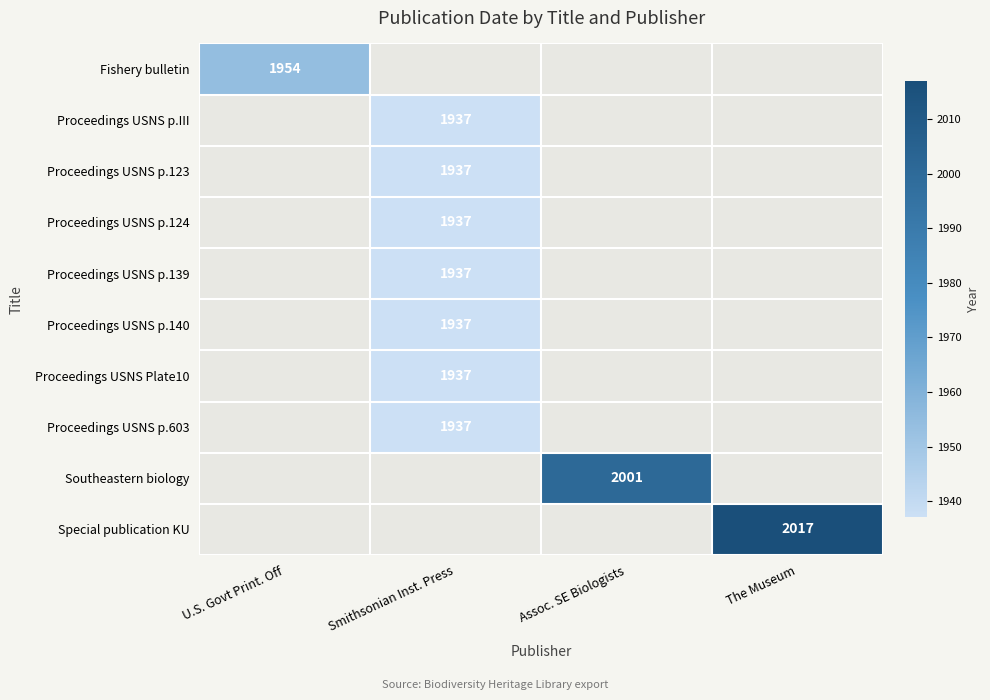

The value of Southeastern biology at Assoc. SE Biologists is 3219. True or false?

False